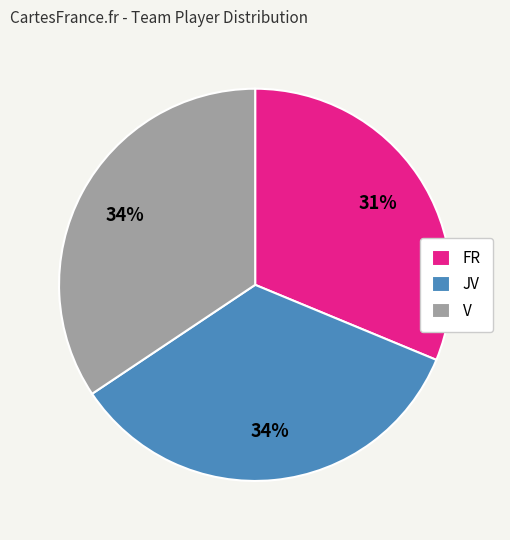

Which category has the smallest portion of the pie?

FR